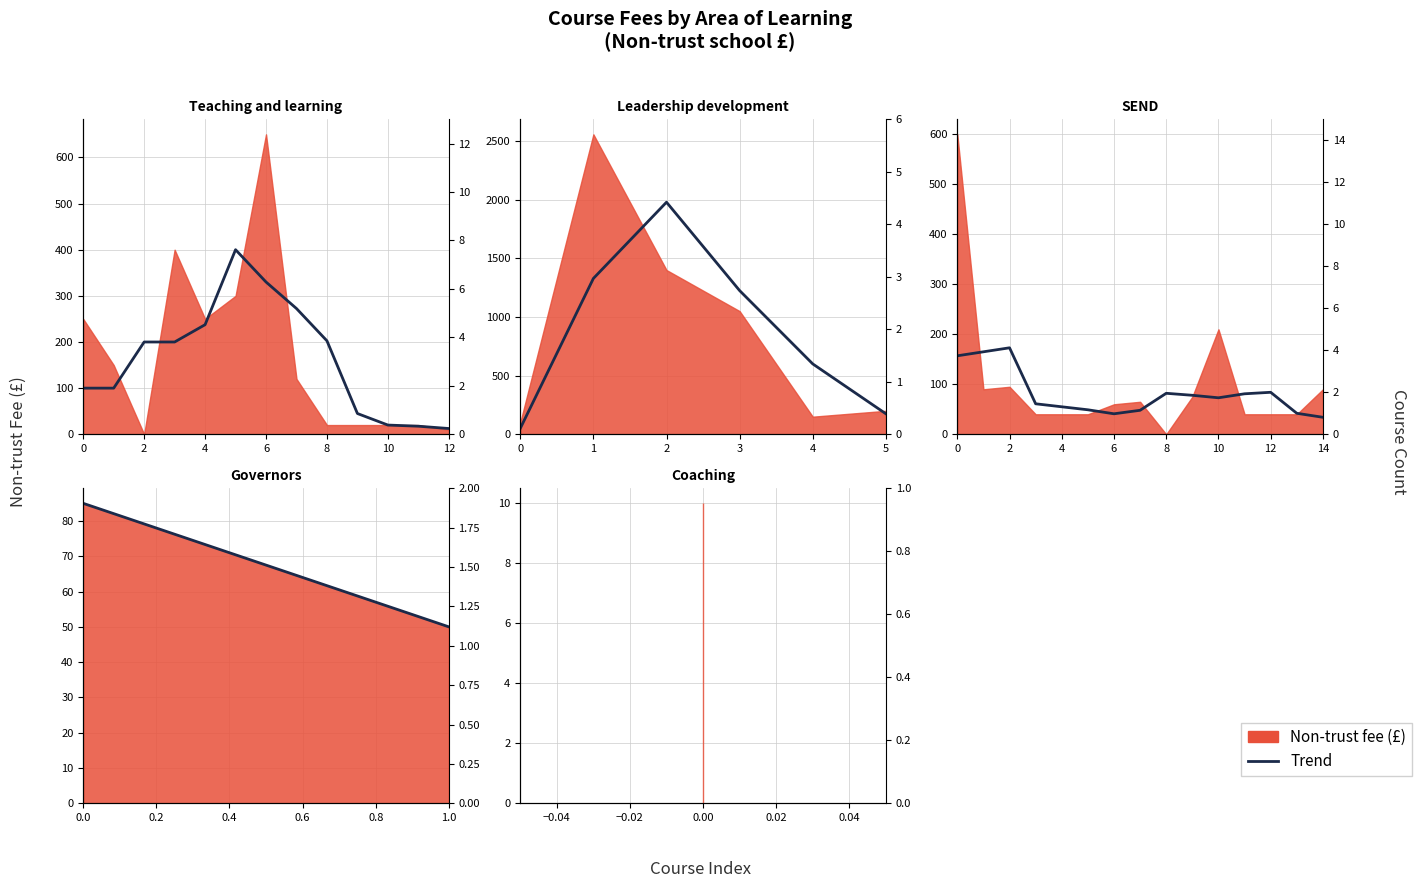

What is the value of the 2nd point from the left?

50